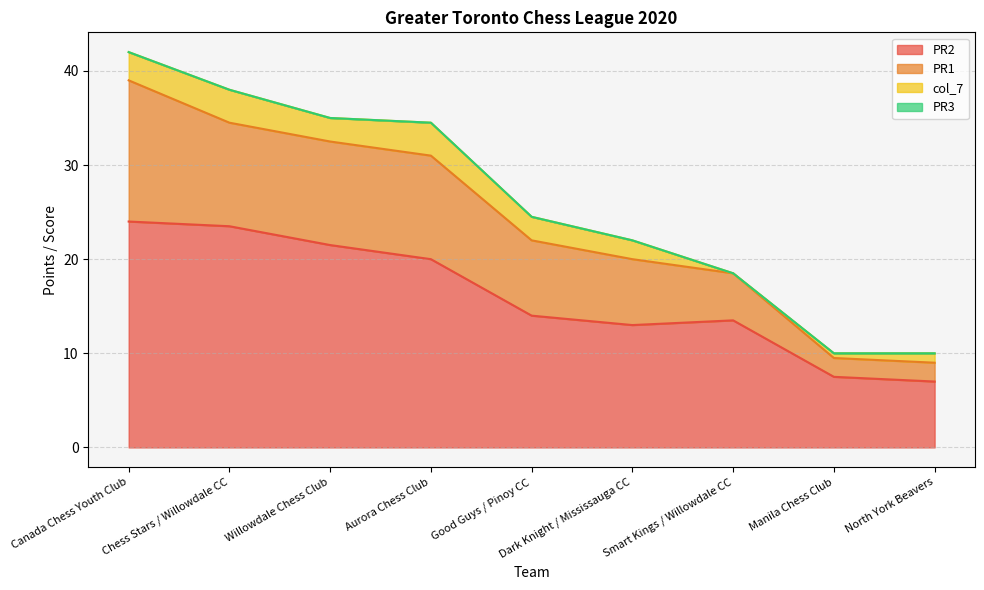

True or false: PR2 and PR1 cross at least once.

False